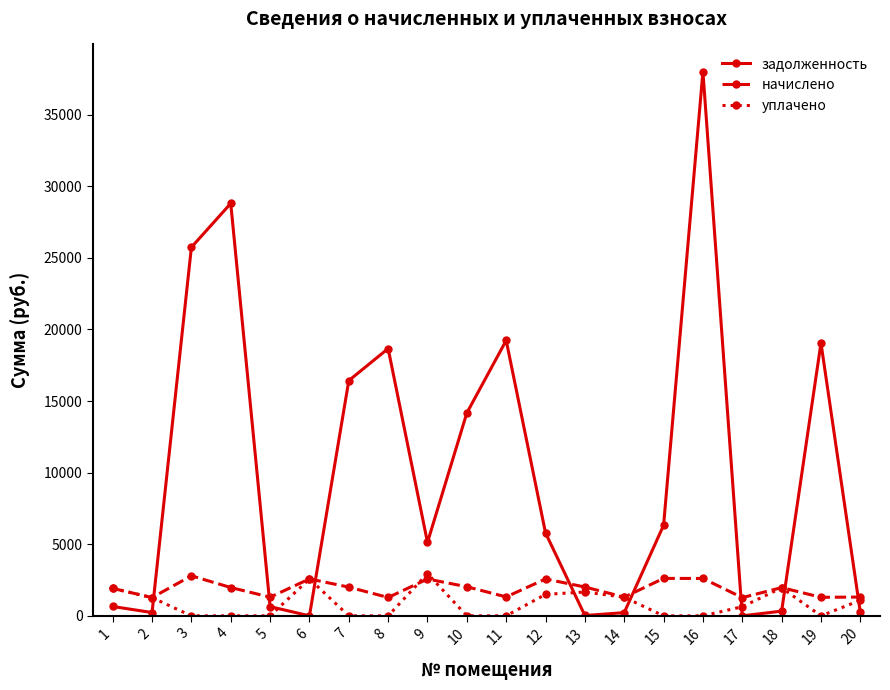

How many series are shown in this chart?

3